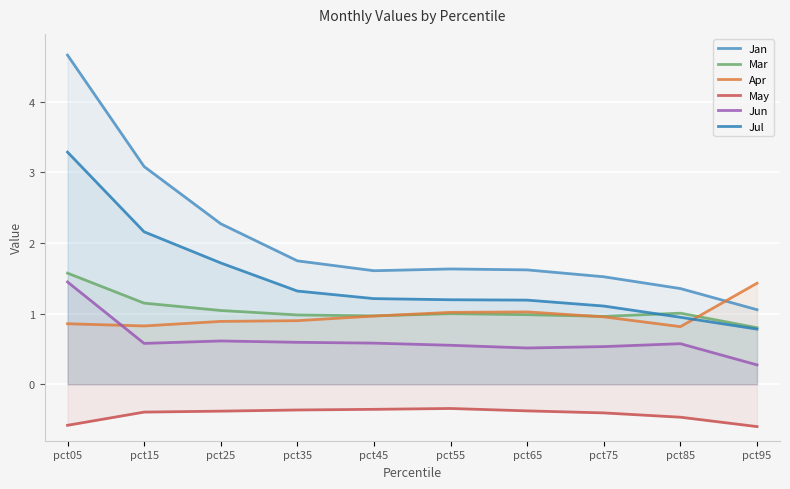

What is the total value across all series at pct55?

5.0